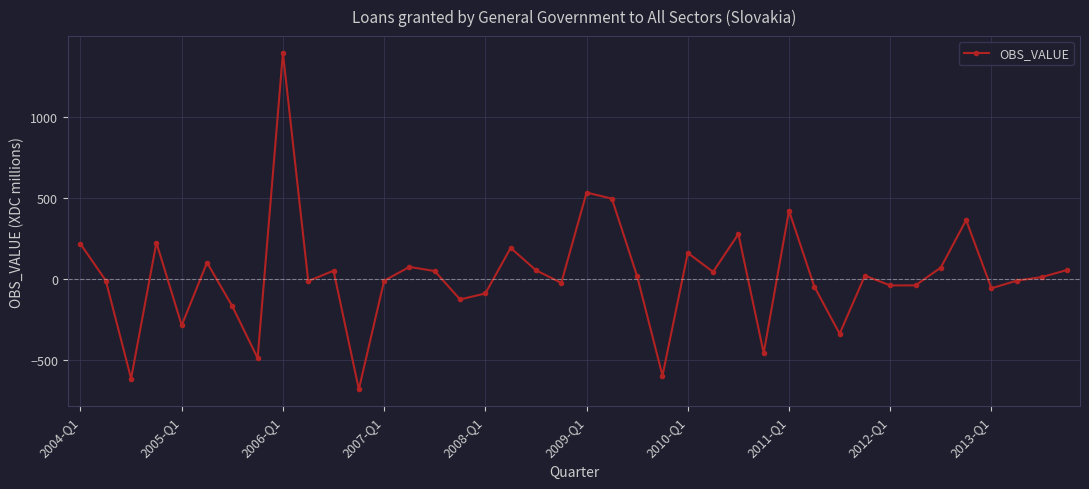

True or false: there are more than 1 points higher than both neighbors.

True